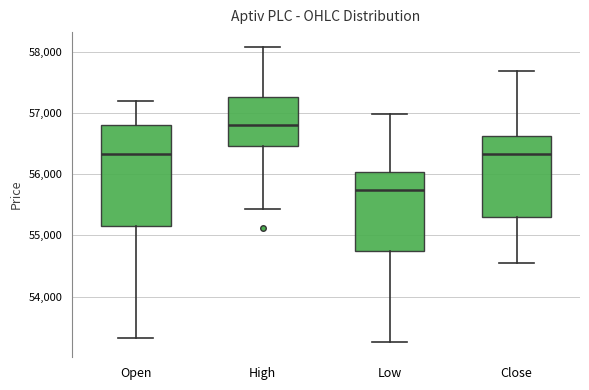

Where does the upper whisker of the box for Low end on the y-axis? The values are not printed on the chart, so give them approximately, as read against the axis.

57000